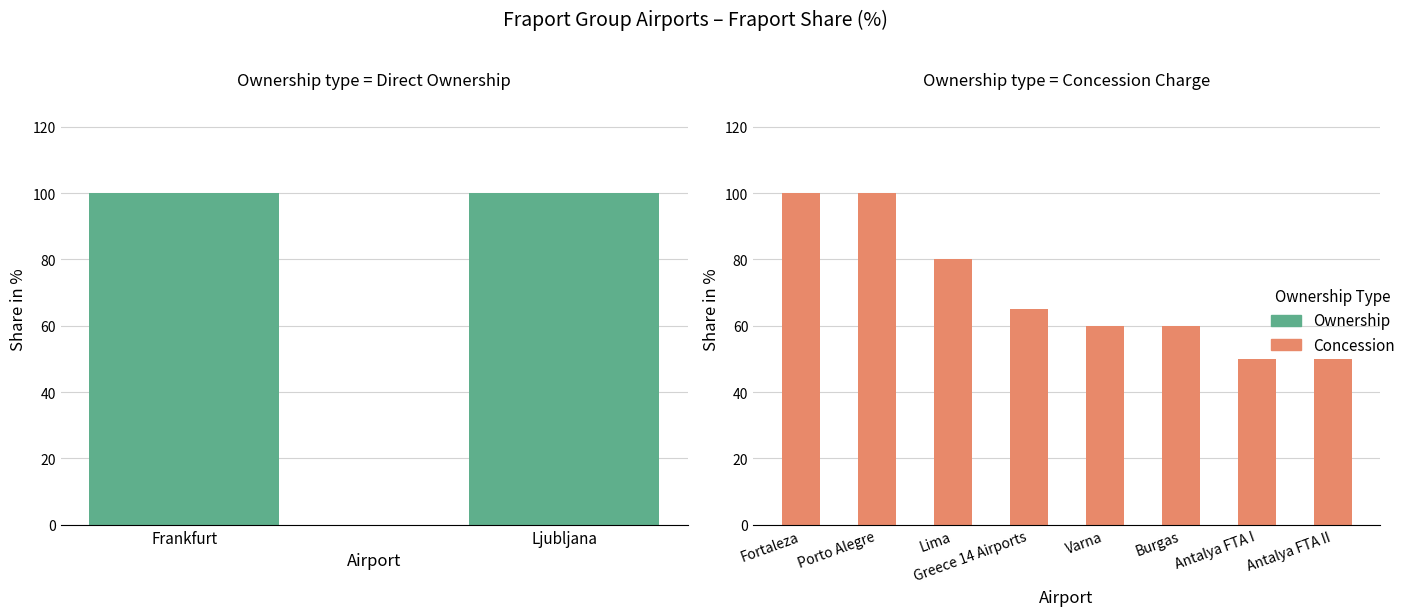

How many data points are less than 80?

5